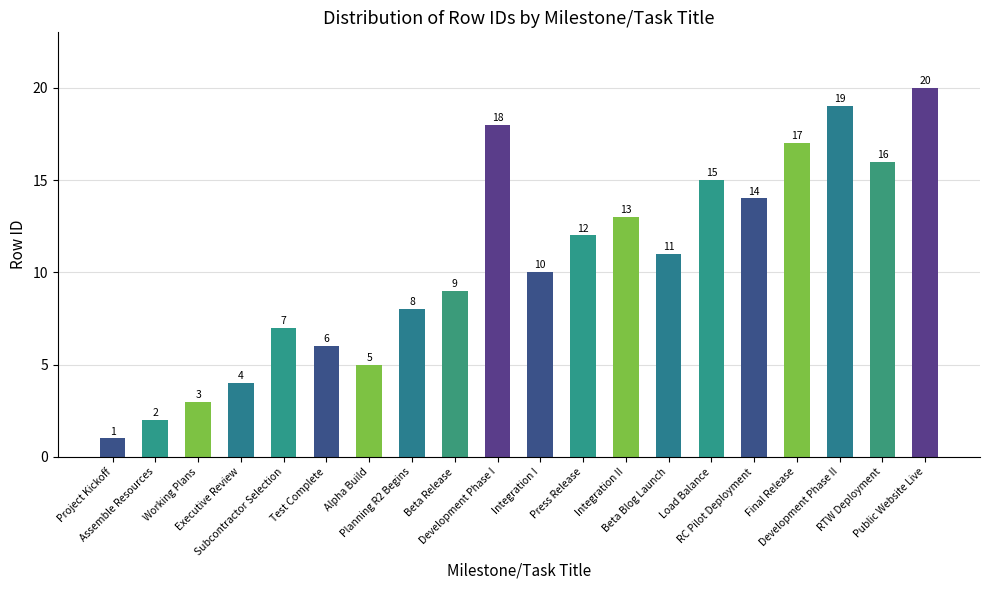

How many distinct data groups are displayed?

1